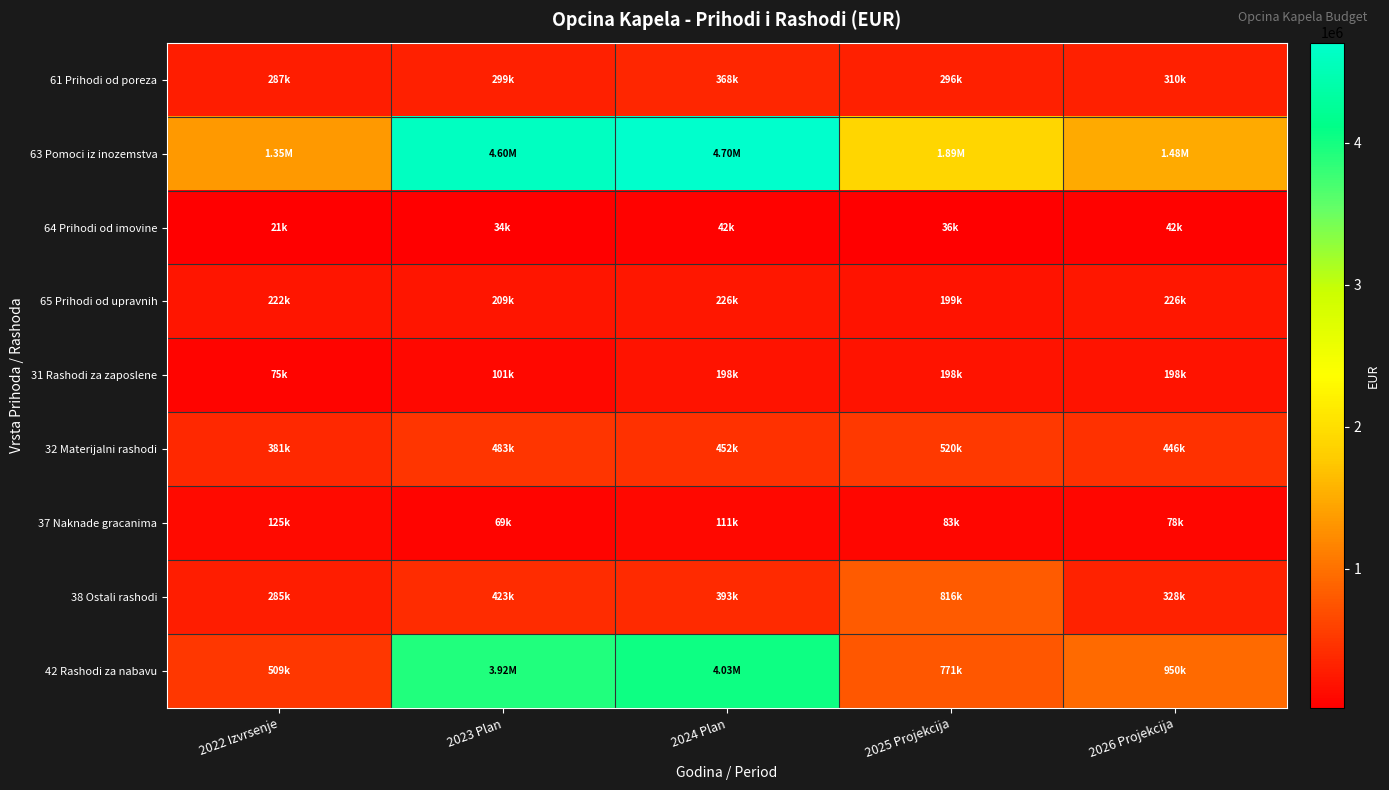

Rank the series at 2024 Plan from lowest to highest value.

64 Prihodi od imovine, 37 Naknade gracanima, 31 Rashodi za zaposlene, 65 Prihodi od upravnih, 61 Prihodi od poreza, 38 Ostali rashodi, 32 Materijalni rashodi, 42 Rashodi za nabavu, 63 Pomoci iz inozemstva